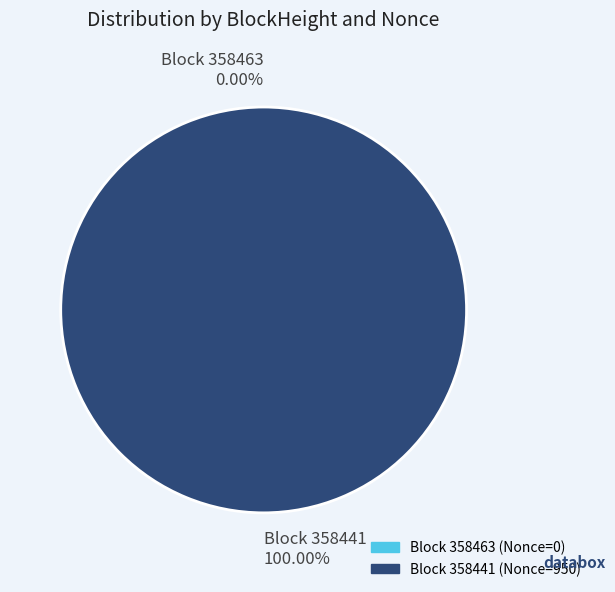

What is the largest slice in the pie chart?

358441